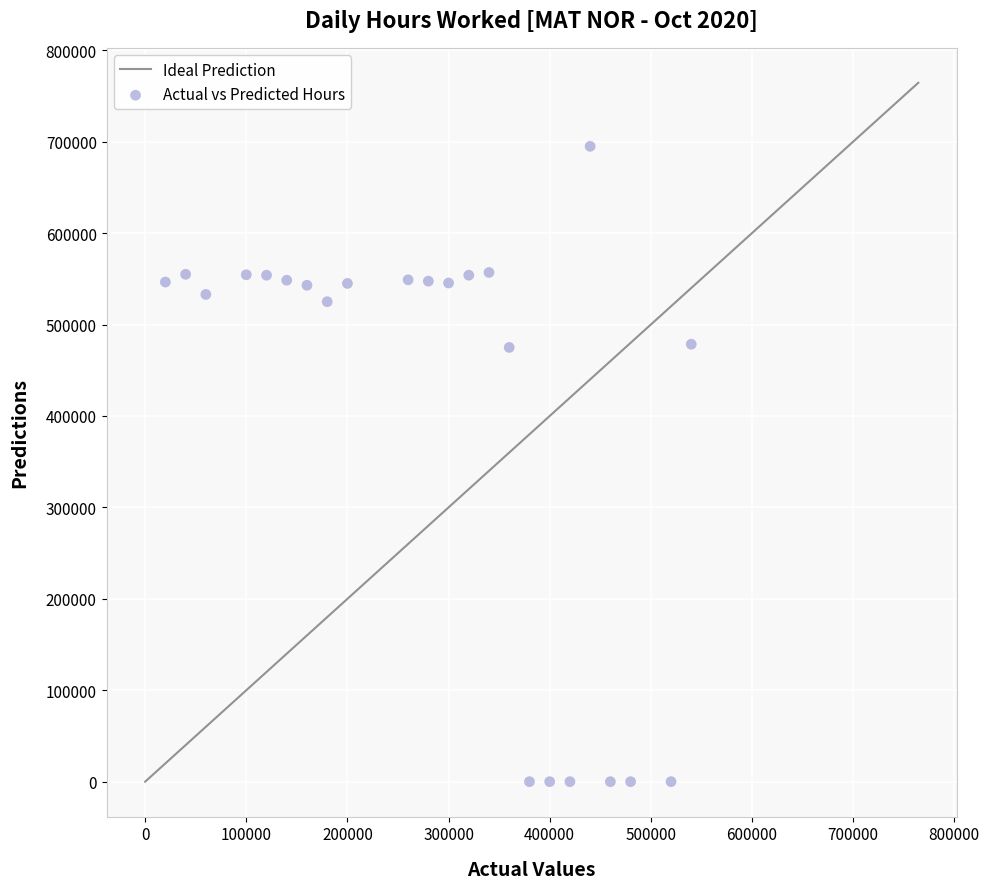

What is the range of Y values (max minus min)?

695000